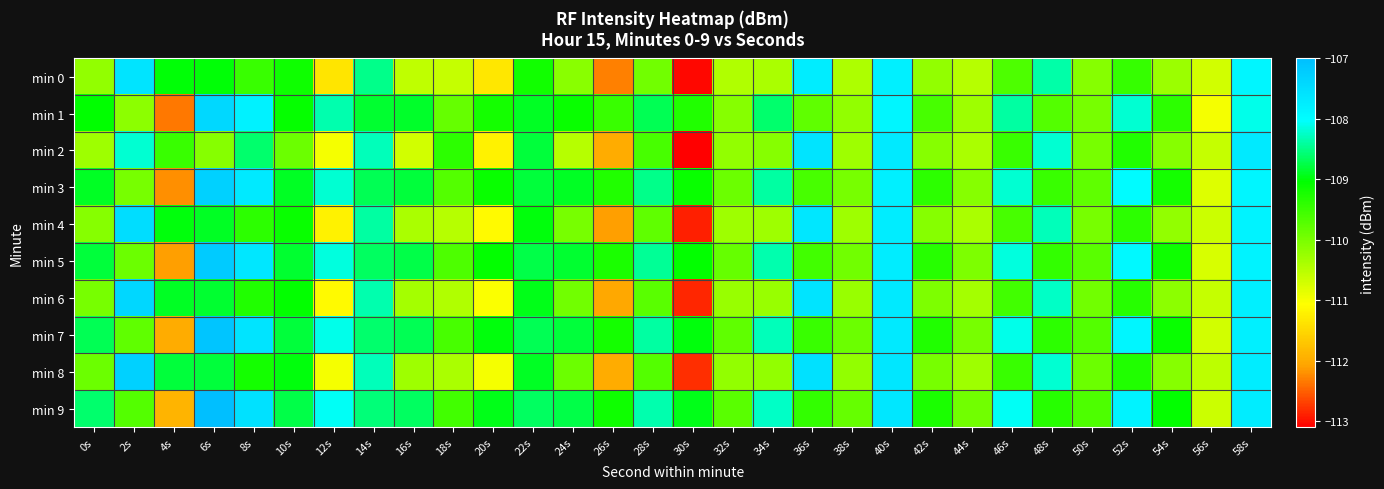

Between 22s and 44s, which is larger?

22s